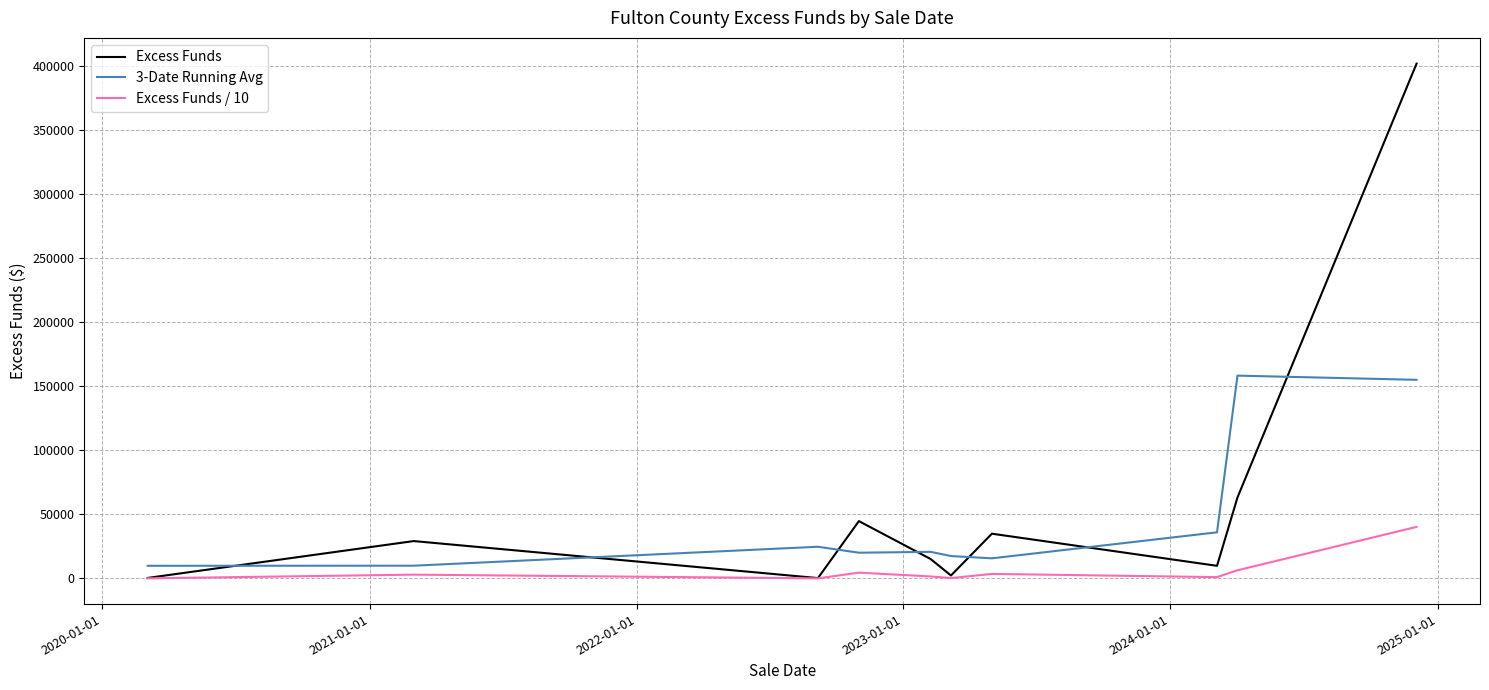

Which series ends up on top after the final intersection of Excess Funds and 3-Date Running Avg?

Excess Funds